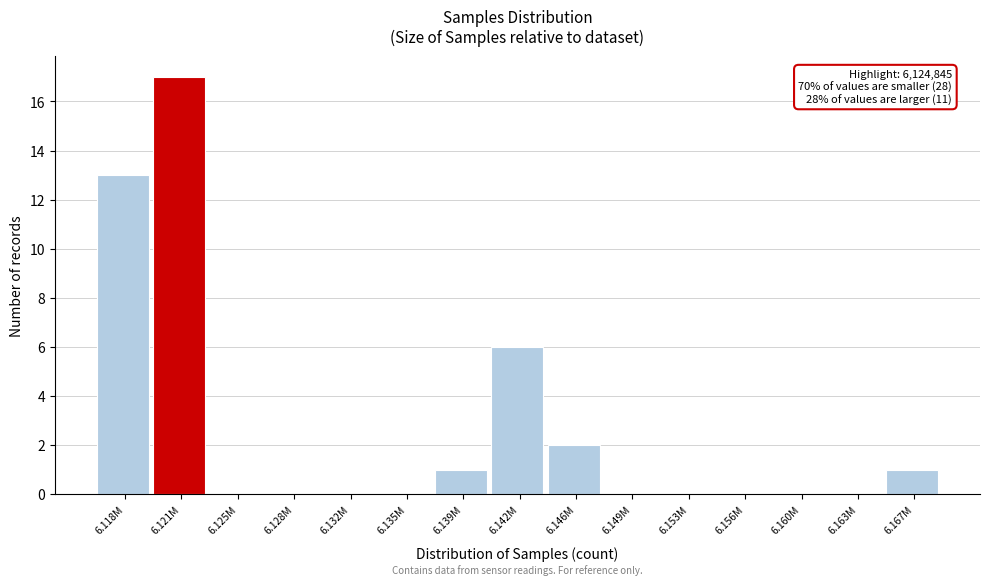

Reading right to left, list all the values displayed in this chart.

6.167M=1	6.163M=0	6.160M=0	6.156M=0	6.153M=0	6.149M=0	6.146M=2	6.142M=6	6.139M=1	6.135M=0	6.132M=0	6.128M=0	6.125M=0	6.121M=17	6.118M=13